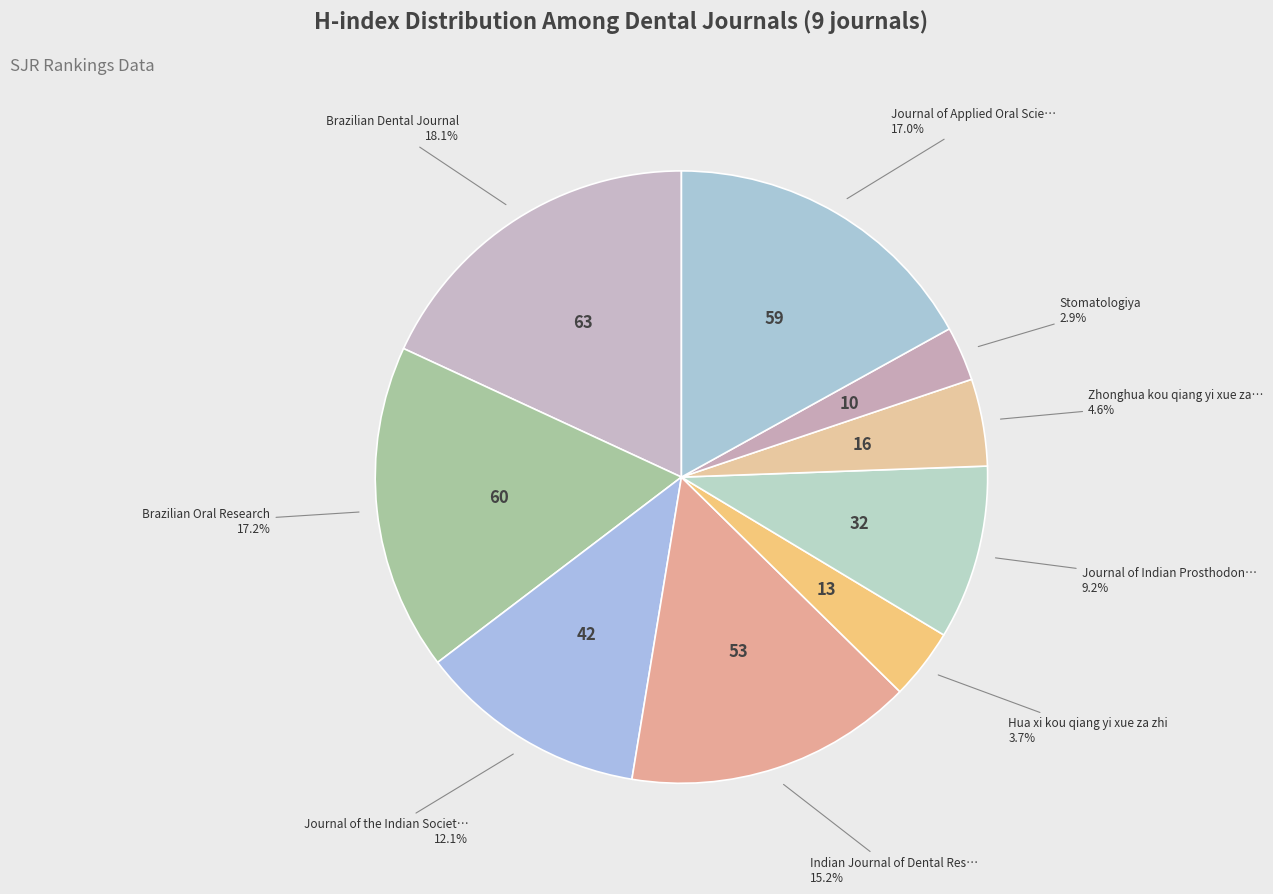

To the nearest percent, what is the average slice percentage?

11%